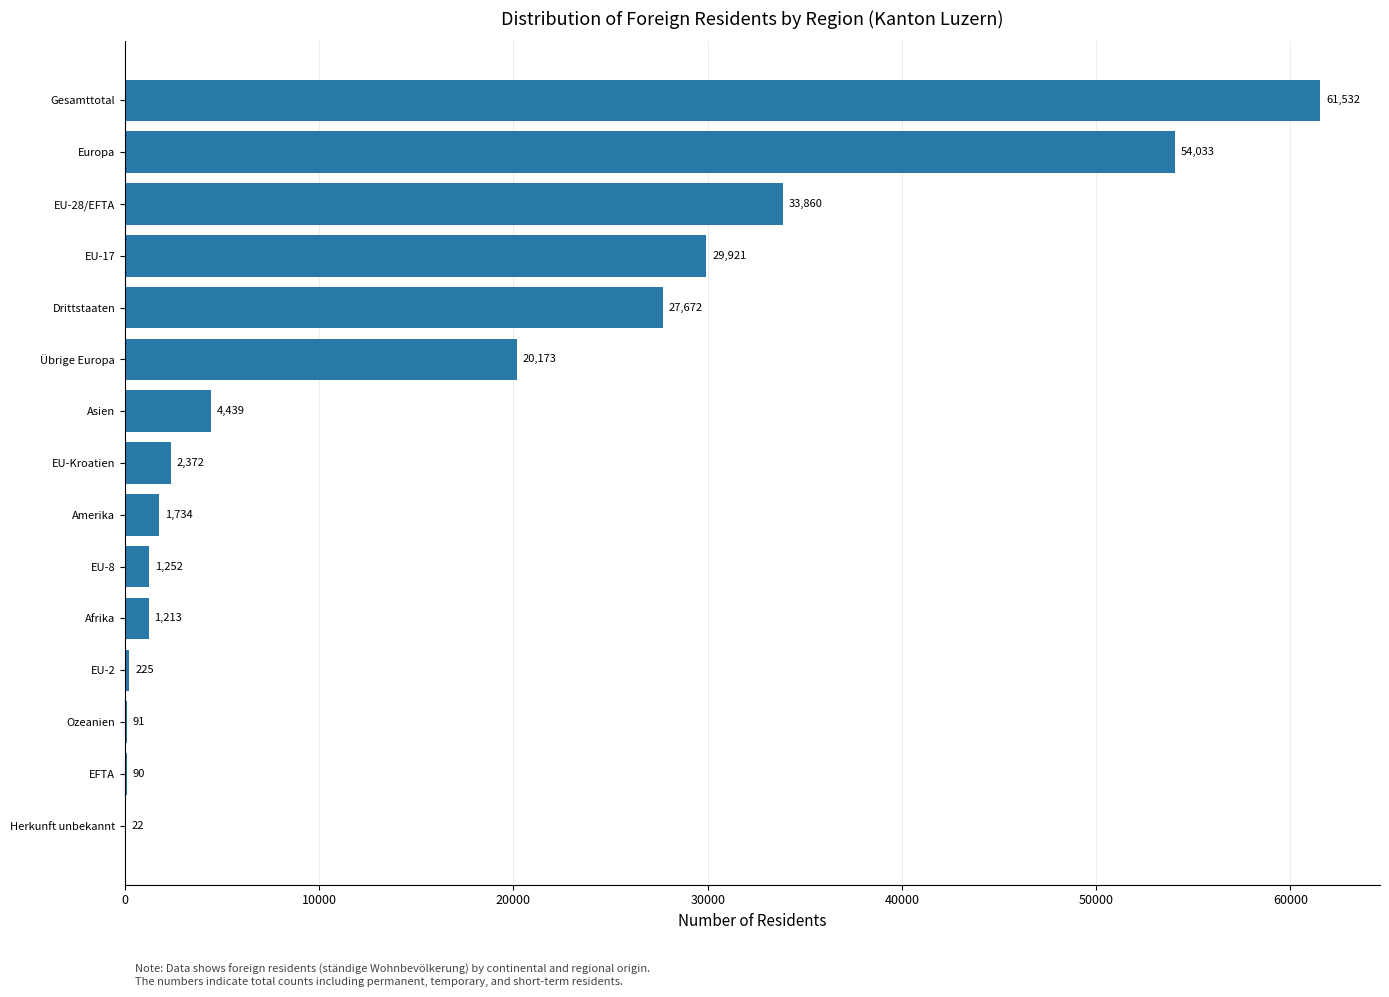

Where is the data nearest to the value 30777?

EU-17